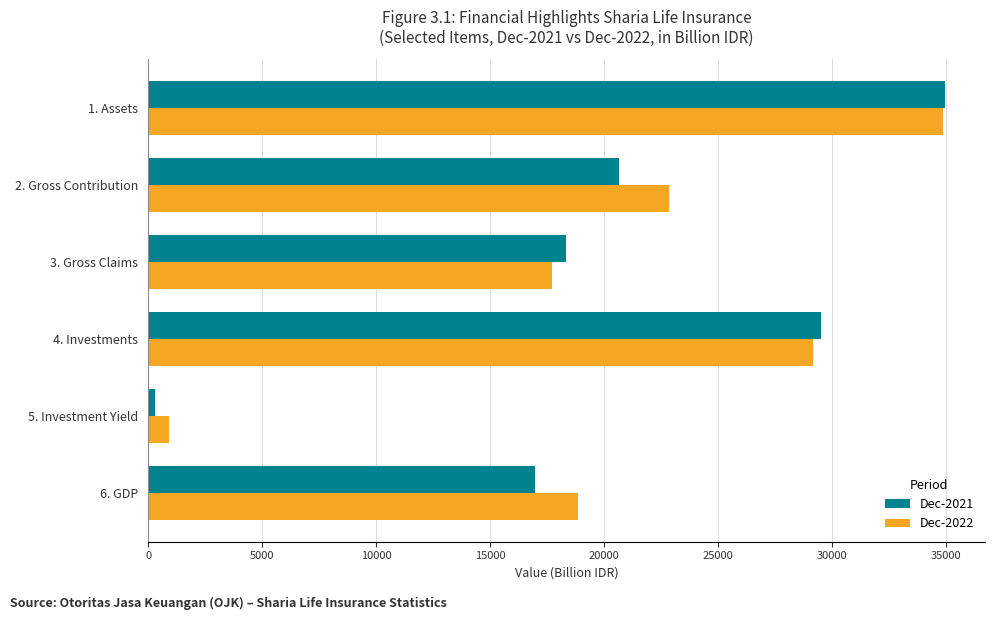

The value of Dec-2021 at 2. Gross Contribution is 33248.8. True or false?

False